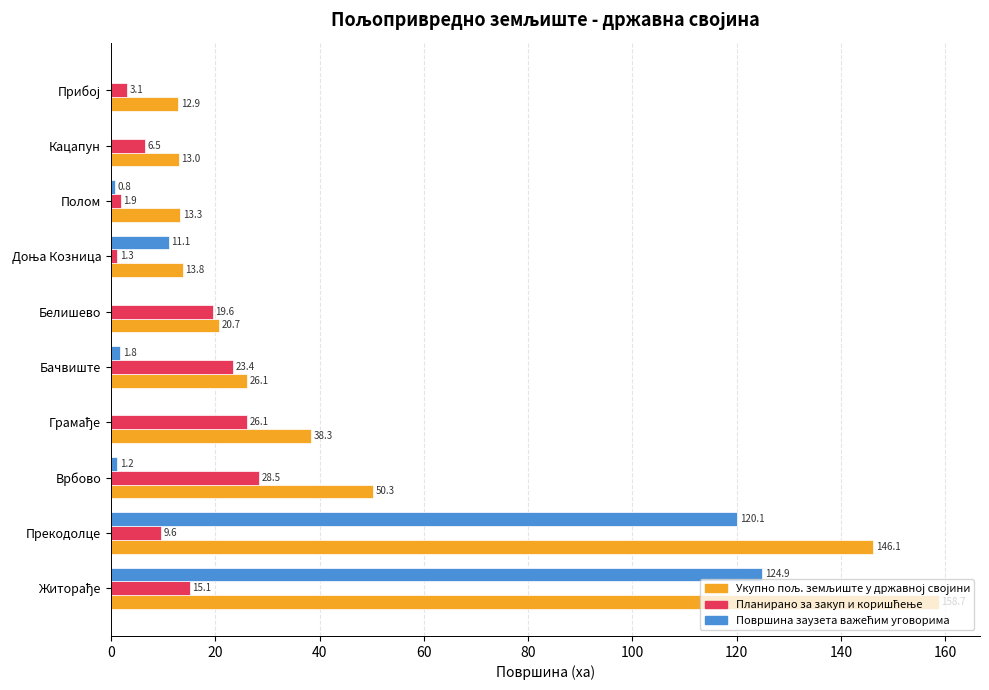

What is the greatest value displayed?

158.7